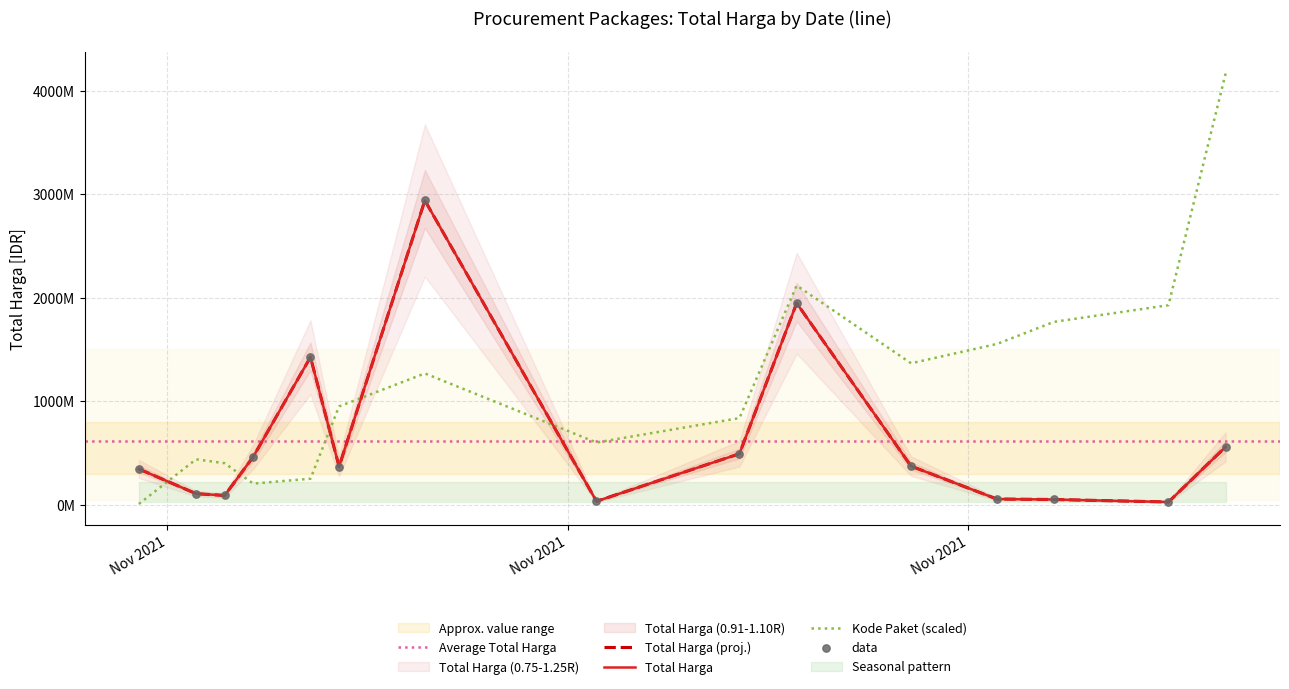

Is the value of Kode Paket at 2021-11-08 greater than the value of Total Harga at 2021-11-28?

Yes